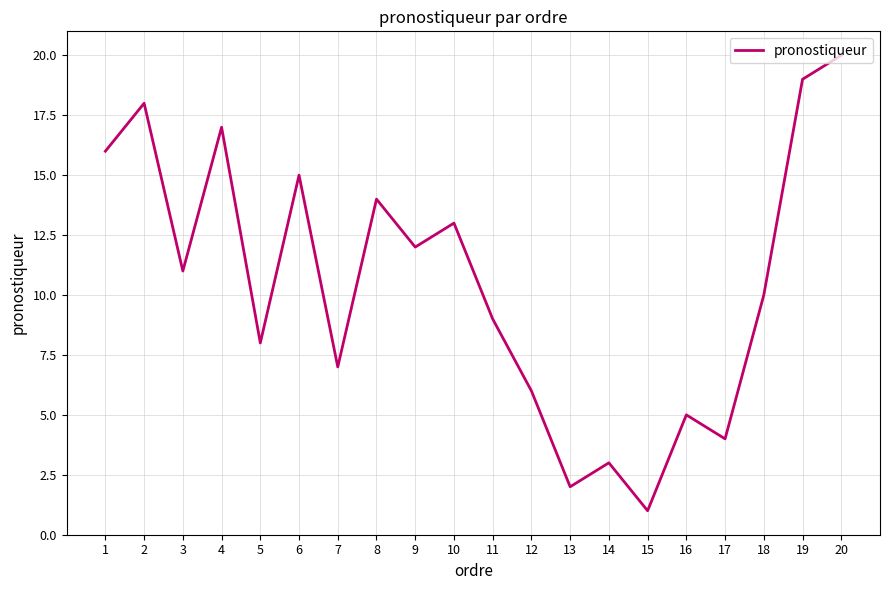

What is the ratio of the value at 4 to the value at 5?

2.1